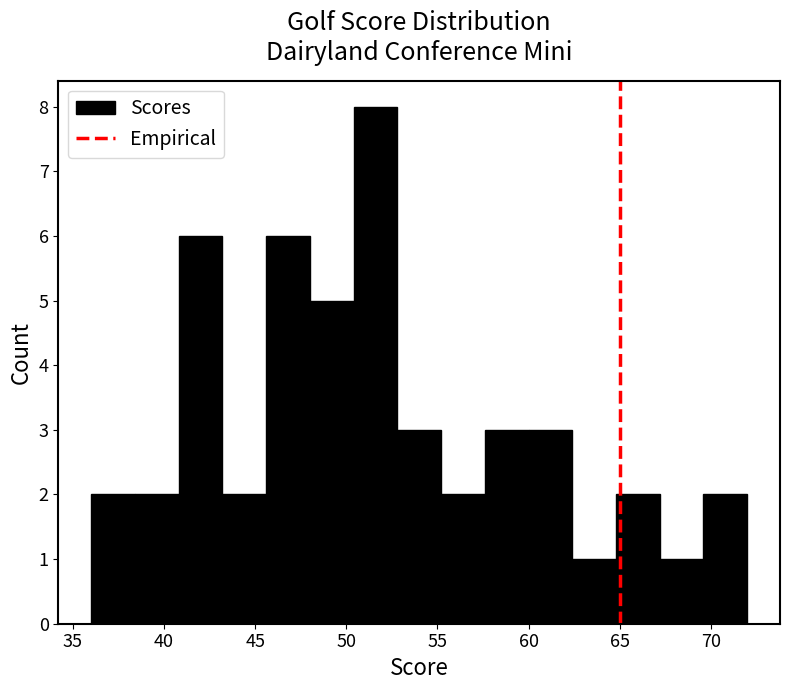

Reading left to right, list every bar in this chart as the range it spans on the x-axis followed by its height. Neither the bar edges nor the heights are printed on the chart, so give them approximately, as read against the axes.

36.0 to 38.4: 2
38.4 to 40.8: 2
40.8 to 43.2: 6
43.2 to 45.6: 2
45.6 to 48.0: 6
48.0 to 50.4: 5
50.4 to 52.8: 8
52.8 to 55.2: 3
55.2 to 57.6: 2
57.6 to 60.0: 3
60.0 to 62.4: 3
62.4 to 64.8: 1
64.8 to 67.2: 2
67.2 to 69.6: 1
69.6 to 72.0: 2